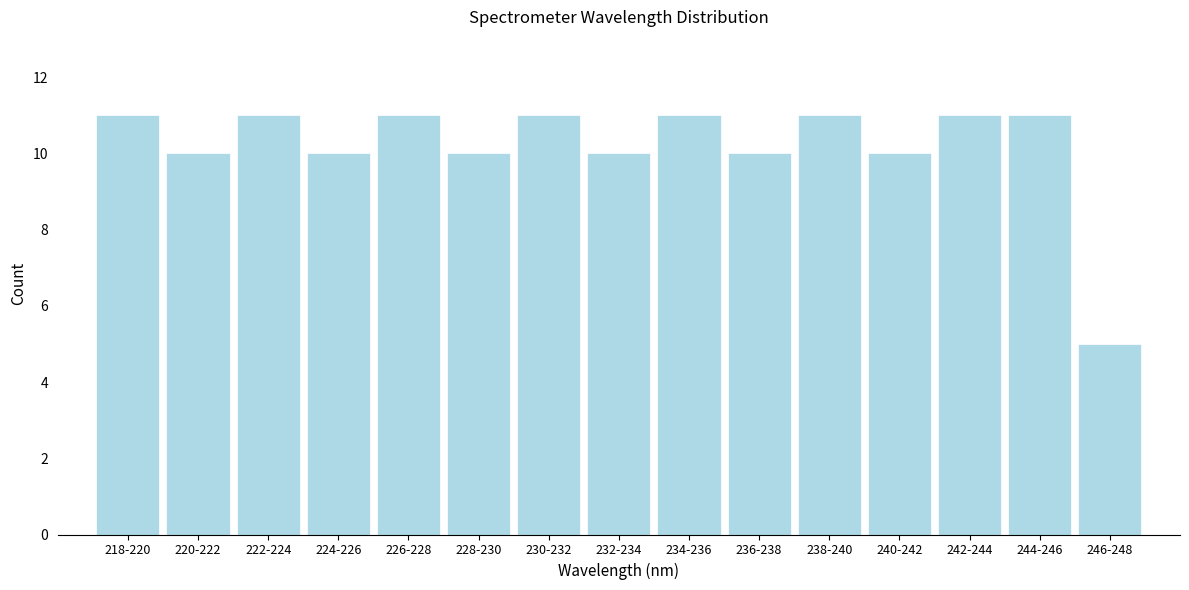

Reading right to left, what are all the values shown in this chart?

5	11	11	10	11	10	11	10	11	10	11	10	11	10	11